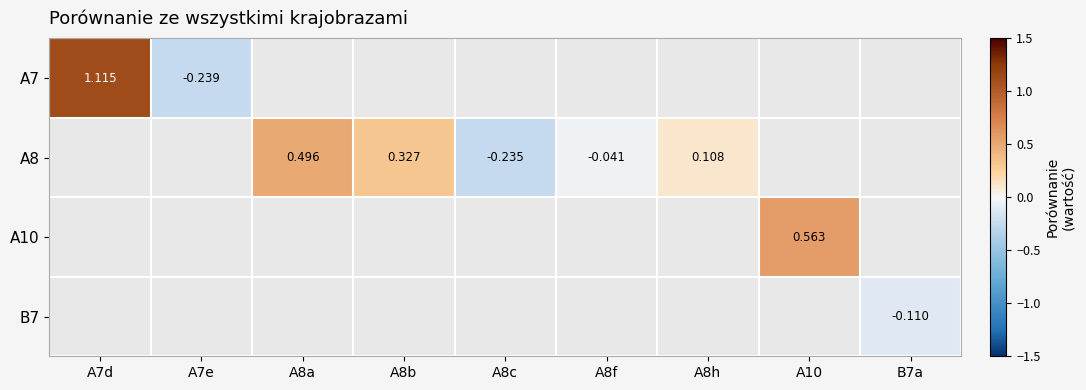

How many data points does each series have?

9